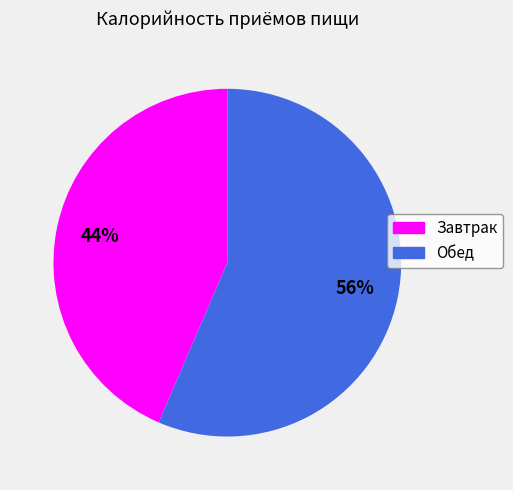

The Обед slice represents 47% of the pie. True or false?

False